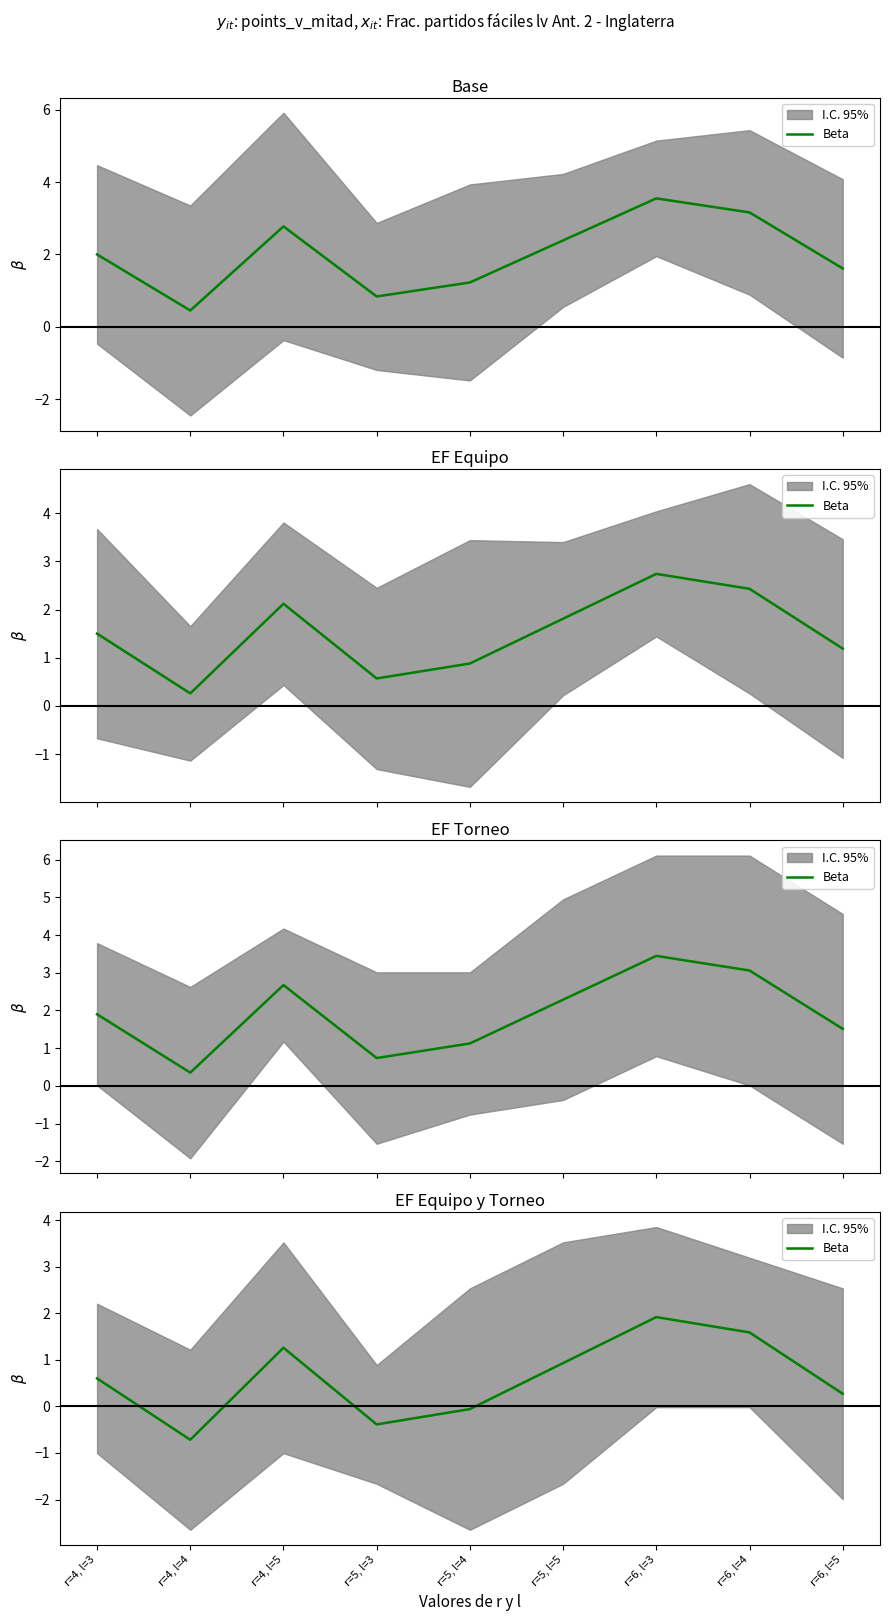

How many positive values are there?

6